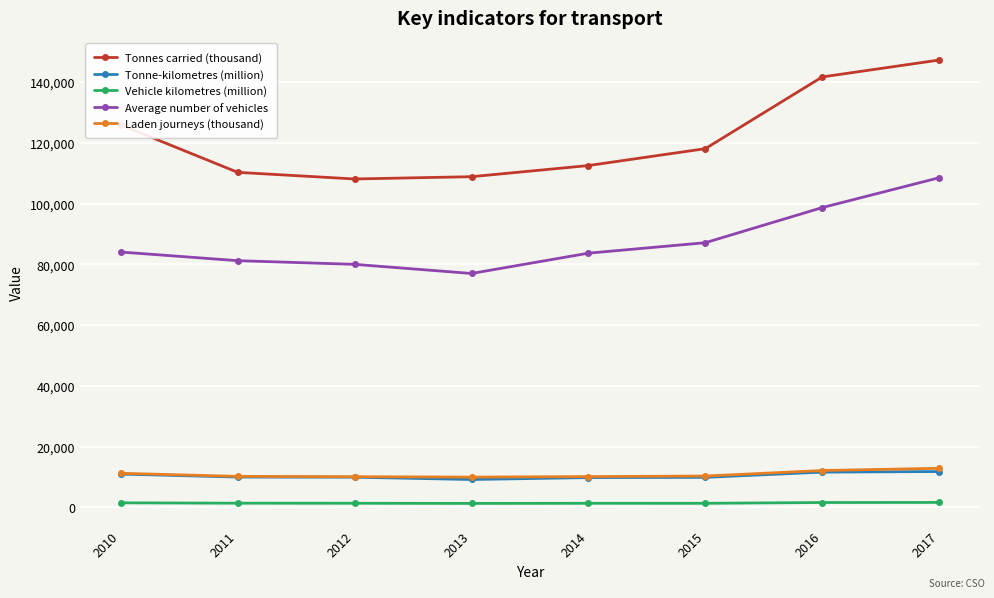

True or false: Tonnes carried (thousand) and Average number of vehicles intersect in this chart.

False